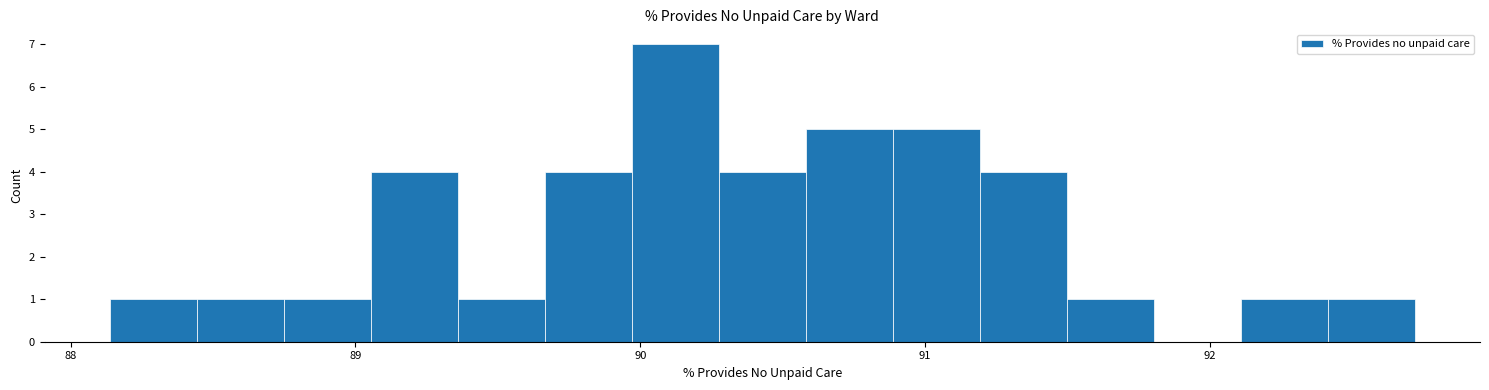

Around what value on the x-axis is the tallest bar? Give the approximate position of its centre, as read against the axis.

90.1